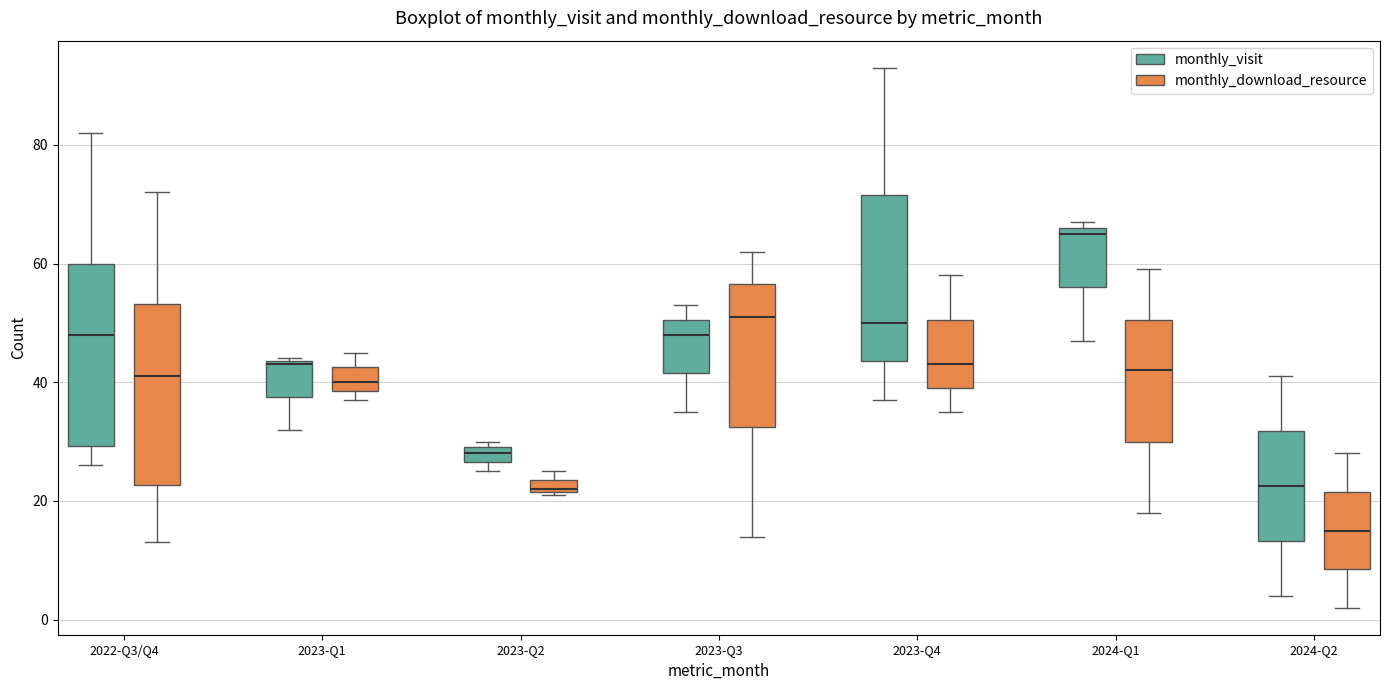

Which box has the highest median line?

2024-Q1 (monthly_visit)